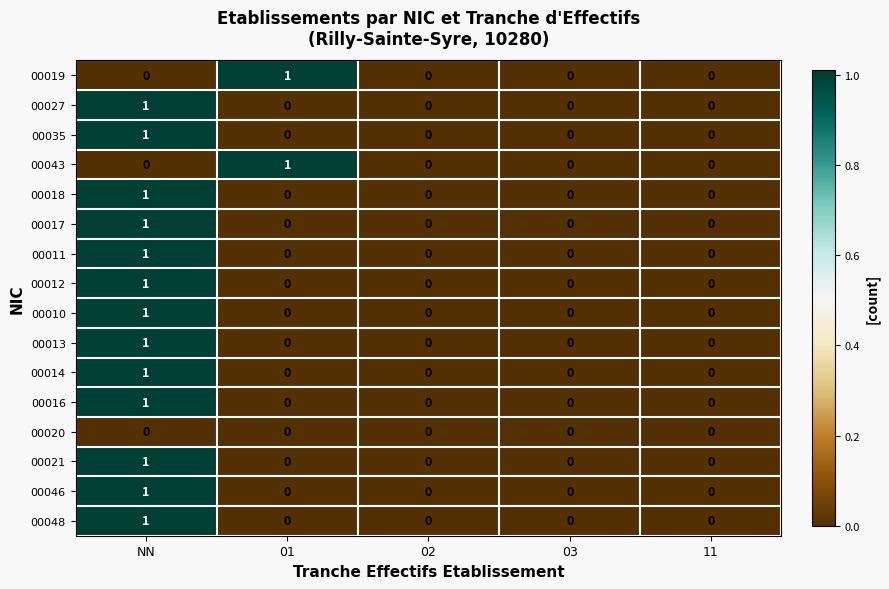

Is the value of 00020 at 02 greater than the value of 00018 at NN?

No